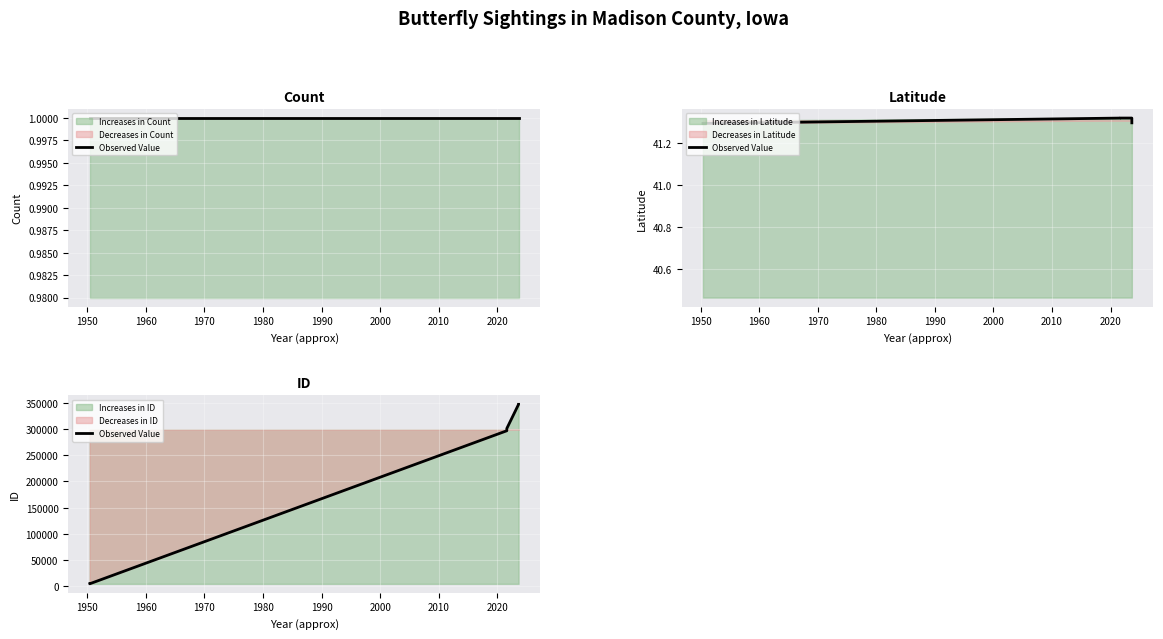

The value at 1990 is 462450. True or false?

False